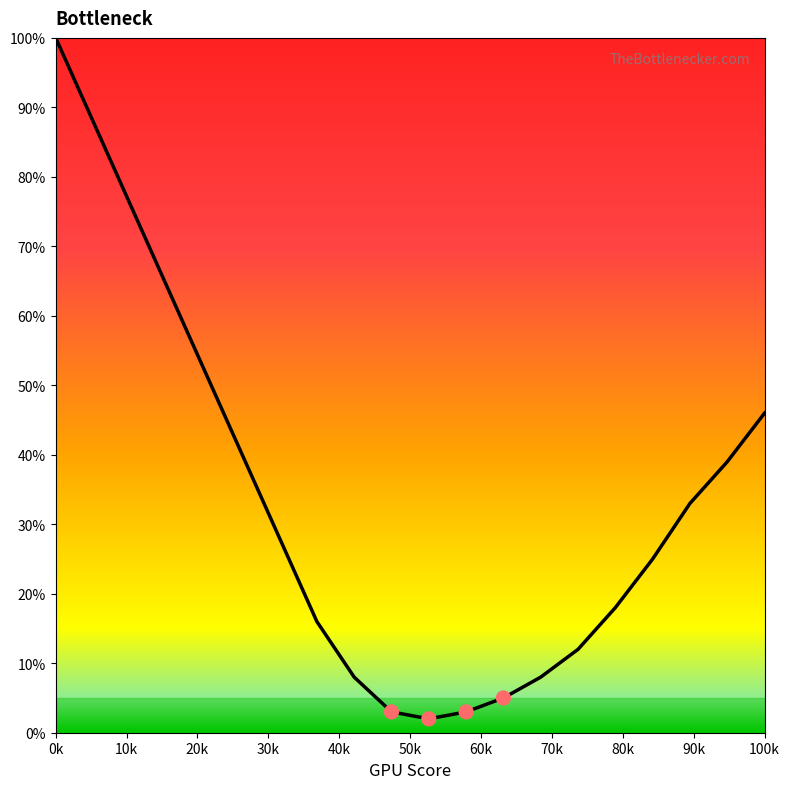

What is the maximum value shown in the chart?

100